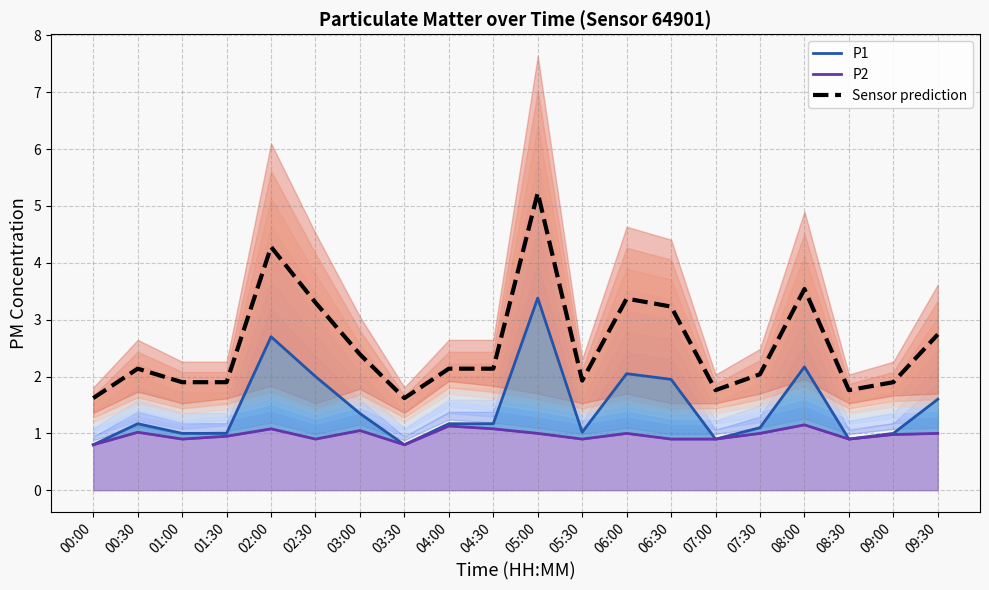

What is the lowest value of the Sensor prediction series?

1.6